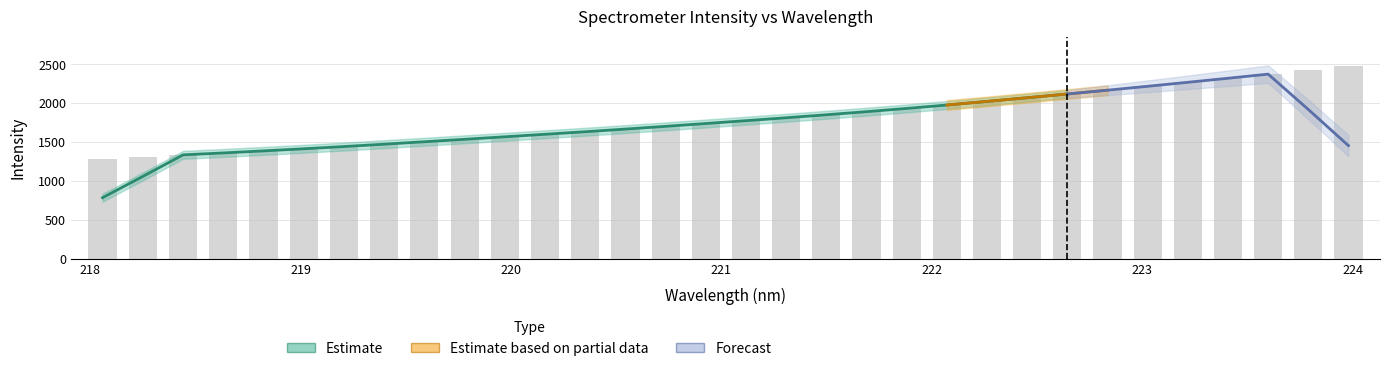

At which label is the value closest to 1886?

221.6902